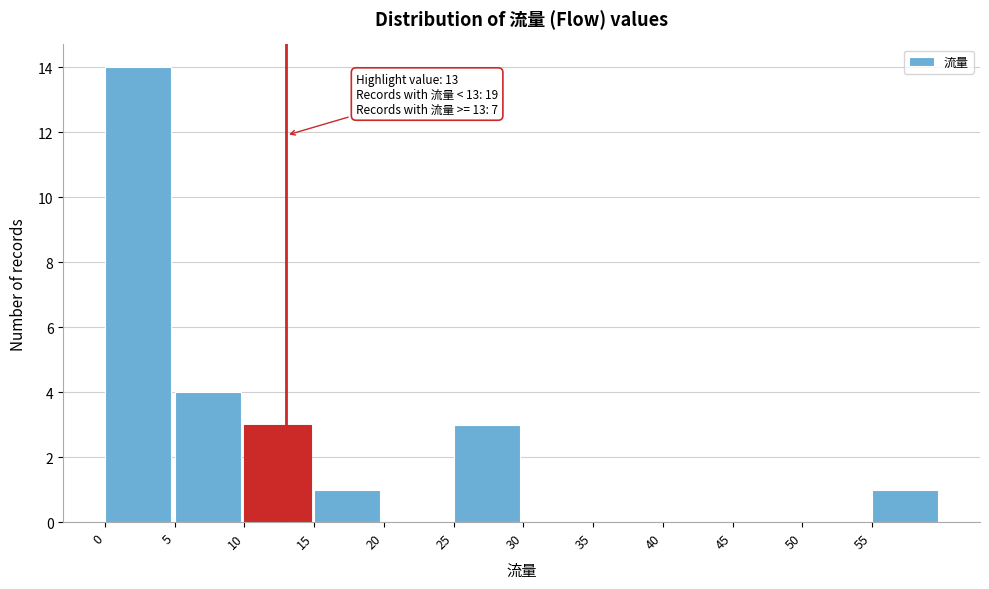

Which range on the x-axis has the tallest bar?

0 to 5